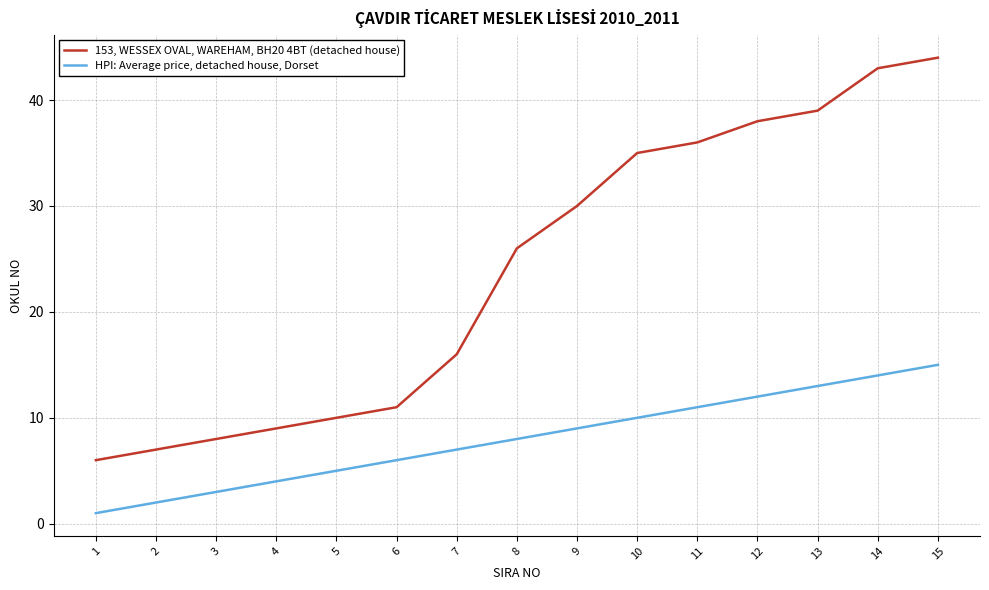

How many values in the HPI: Average price, detached house, Dorset series are below 8?

7